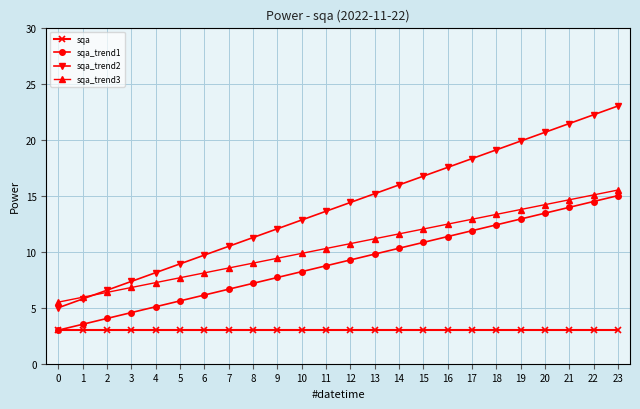

True or false: sqa_trend1 has a value of 3.5 at 1.

True